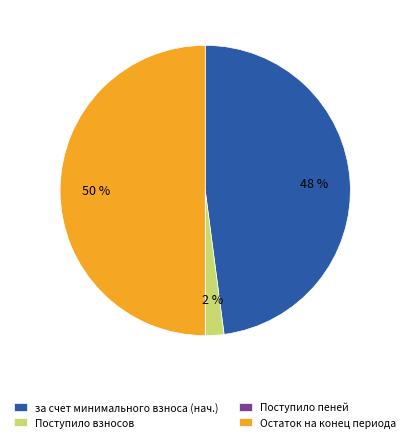

Which has a higher value, Поступило взносов or Остаток на конец периода?

Остаток на конец периода